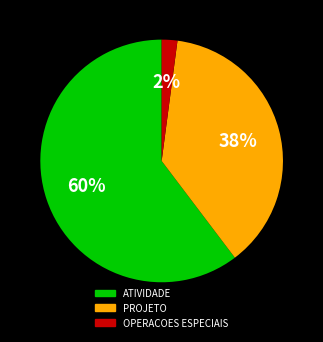

What is the largest slice in the pie chart?

ATIVIDADE